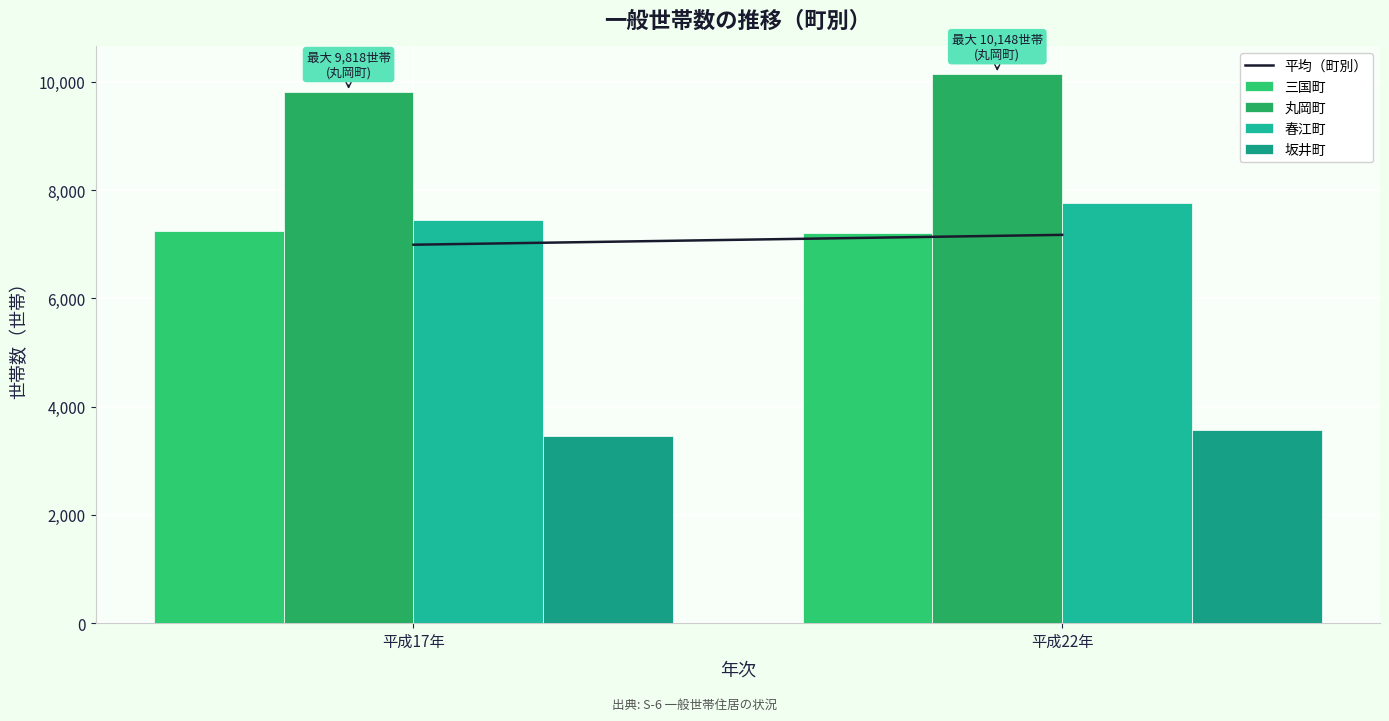

Count the number of data series in this chart.

4